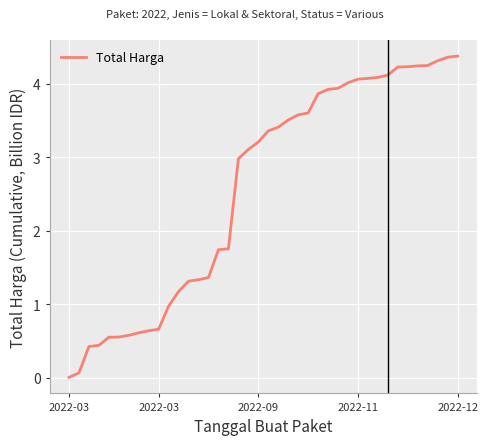

Does the chart have visible grid lines?

Yes